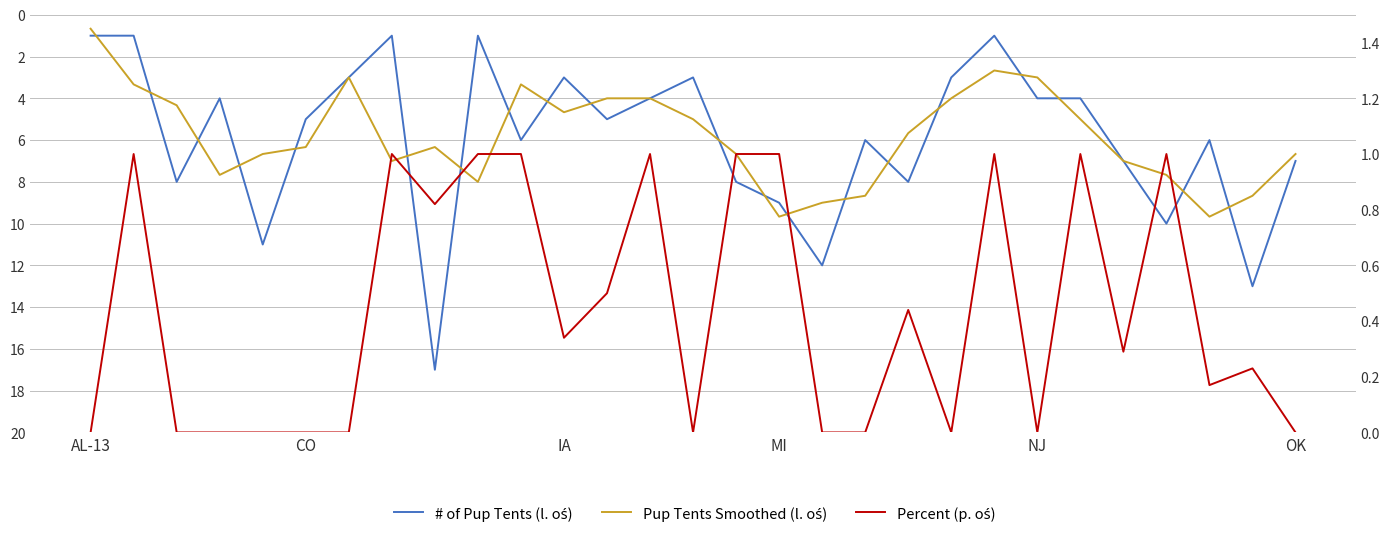

Which series has the largest range (max minus min)?

# of Pup Tents (l. oś)